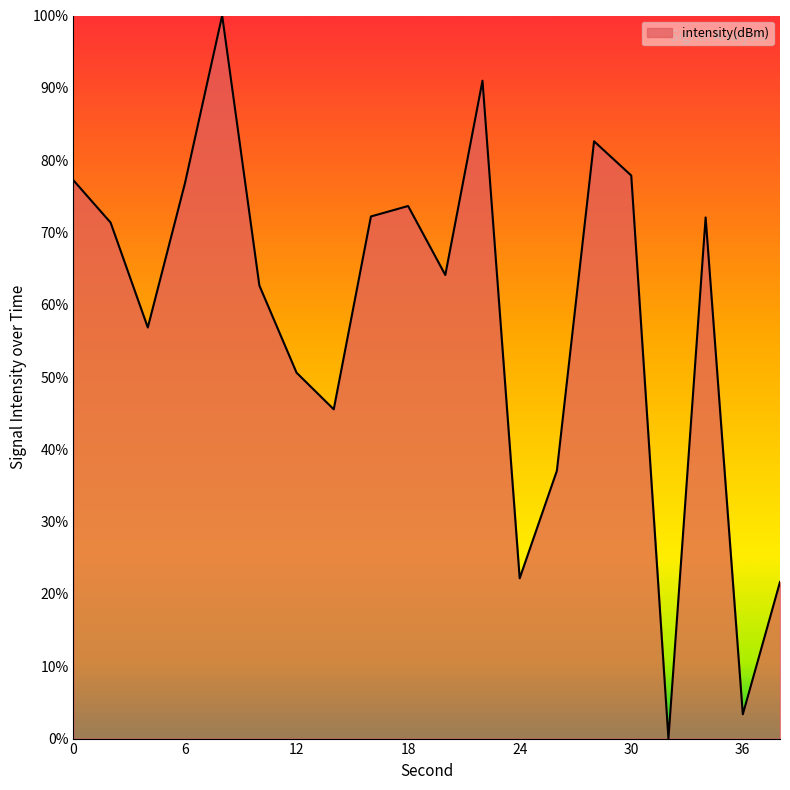

What is the maximum value shown in the chart?

100.0